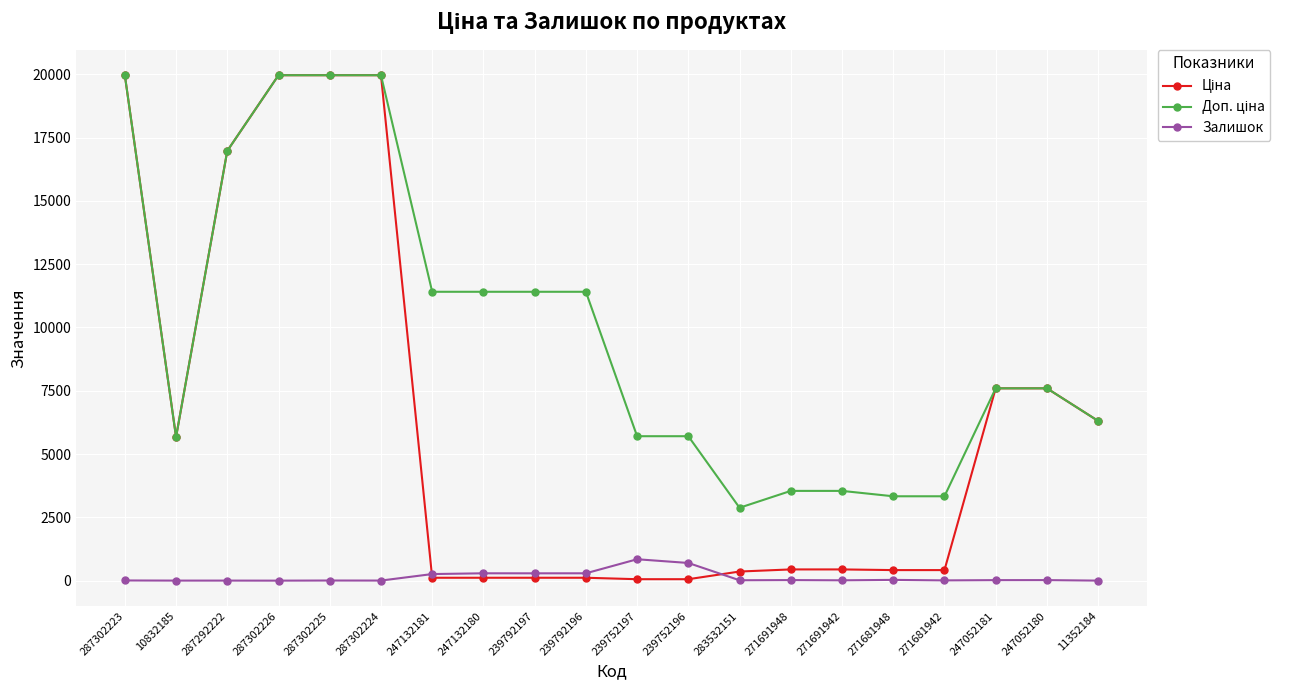

Is it true that Залишок equals 30.0 at 271681948?

True